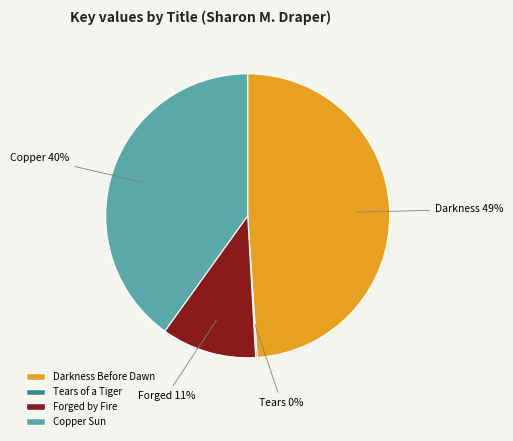

What is the largest slice in the pie chart?

Darkness Before Dawn